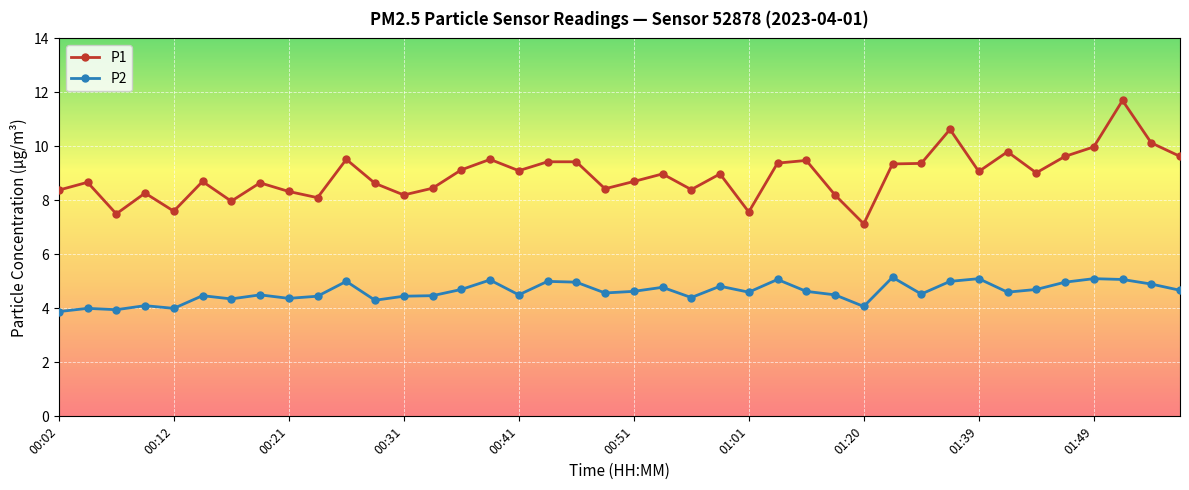

How many series are shown in this chart?

2